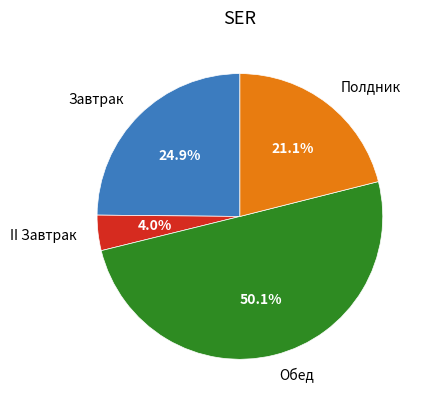

Rank the categories by value from lowest to highest.

II Завтрак, Полдник, Завтрак, Обед